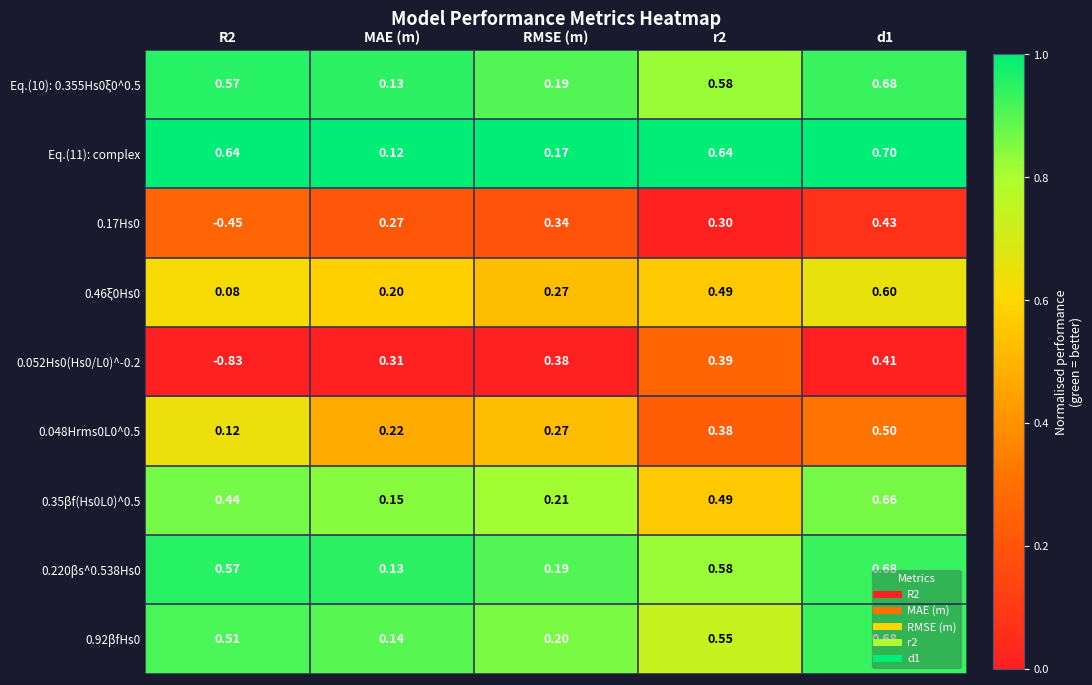

Is the value of 0.92βfHs0 at R2 greater than the value of 0.052Hs0(Hs0/L0)^-0.2 at R2?

Yes